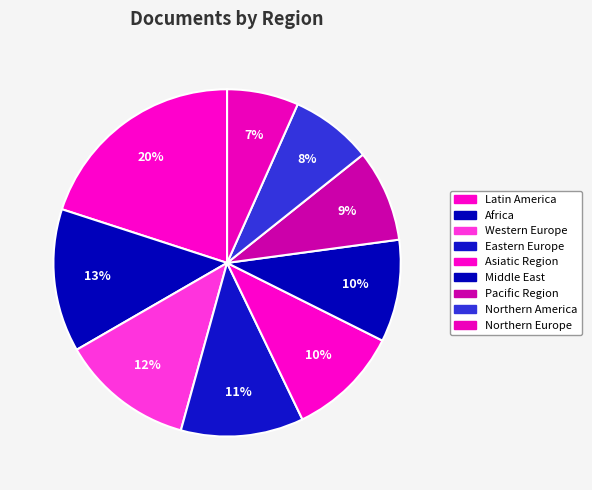

Count the number of slices in the pie.

9